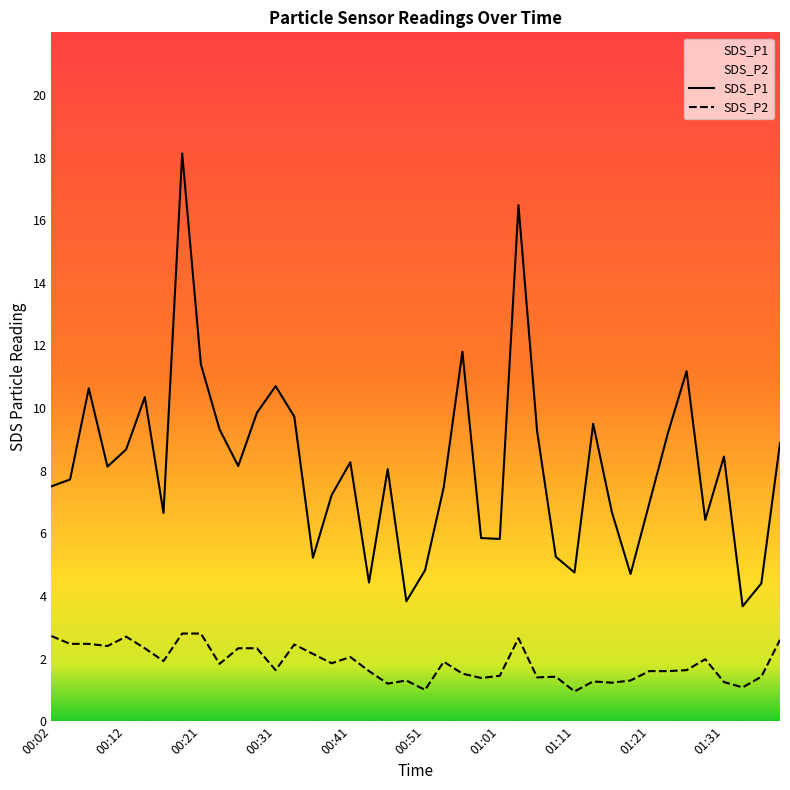

The SDS_P1 series shows 18.4 at 01:21. True or false?

False